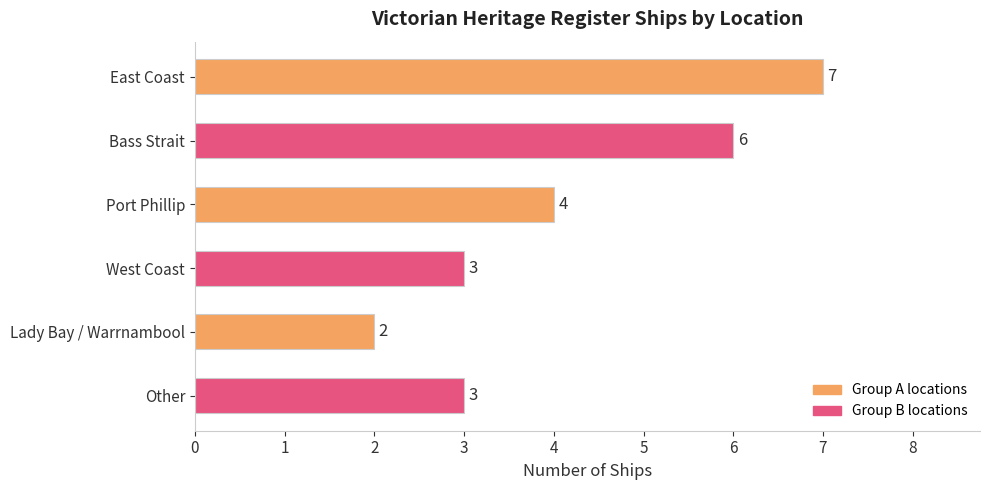

Which category has the lowest value across all series?

Lady Bay / Warrnambool